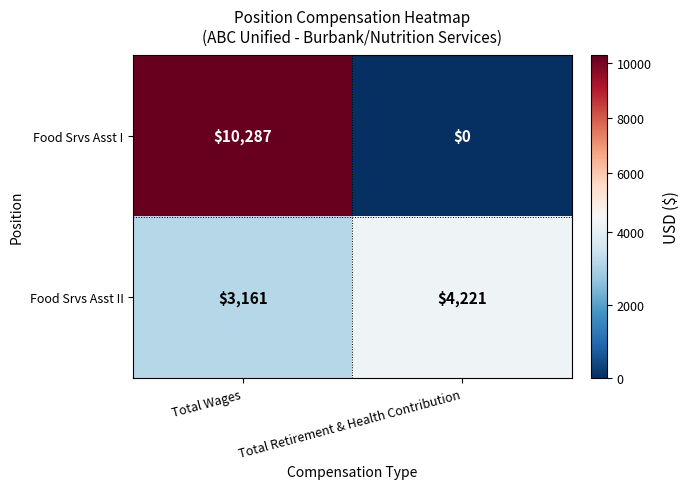

Which label corresponds to the largest value in the chart?

Total Wages